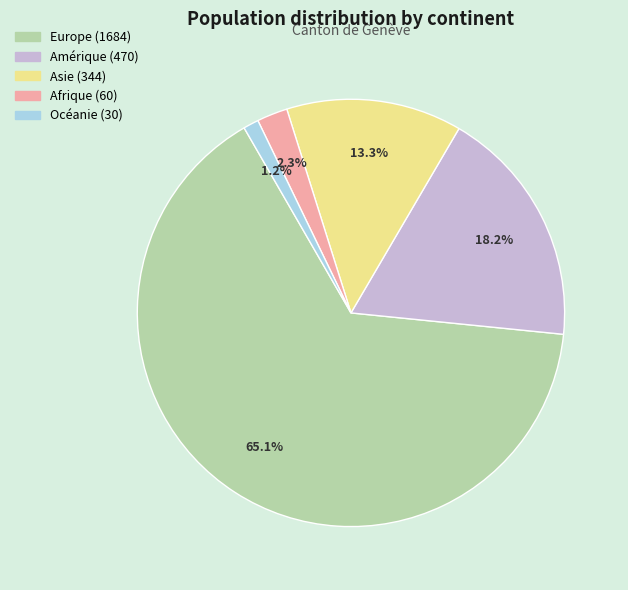

To the nearest percent, what portion does Europe represent?

65%